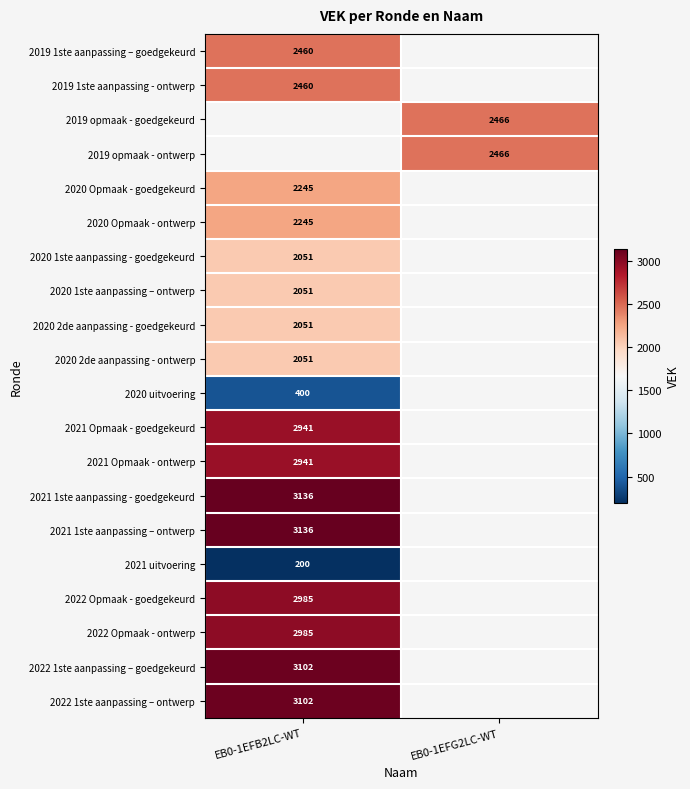

The value of 2021 Opmaak - goedgekeurd at EB0-1EFB2LC-WT is 2941. True or false?

True